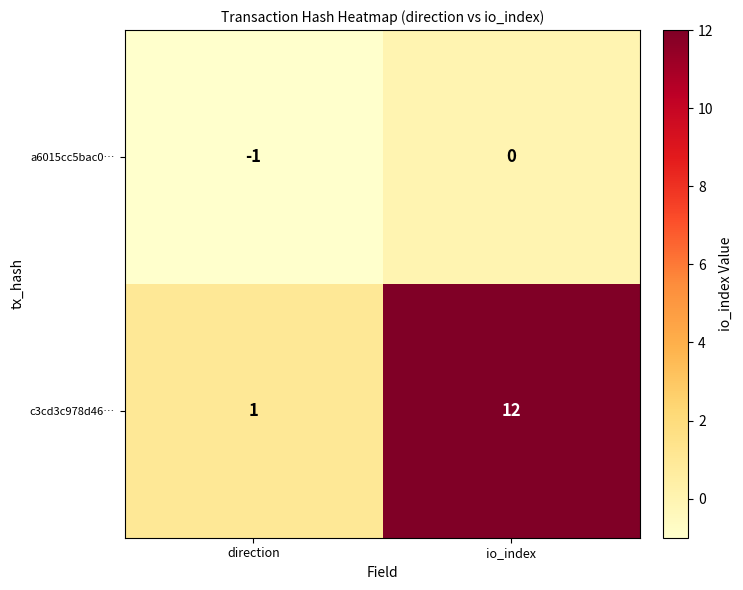

Reading left to right, what are all the values shown in this chart?

a6015cc5bac0…: direction=-1	io_index=0
c3cd3c978d46…: direction=1	io_index=12